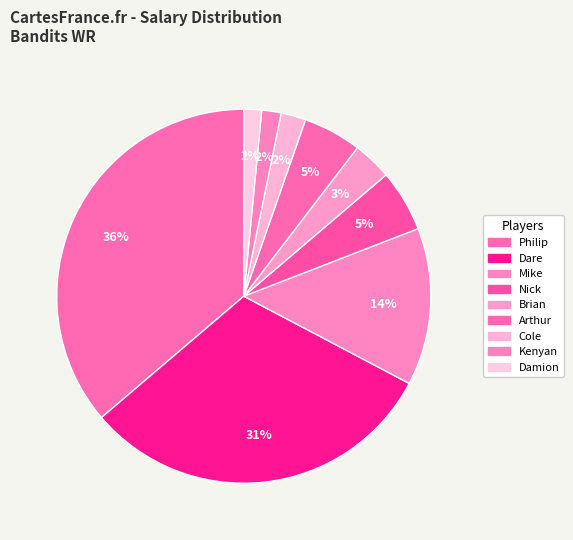

To the nearest percent, what portion does Arthur represent?

5%